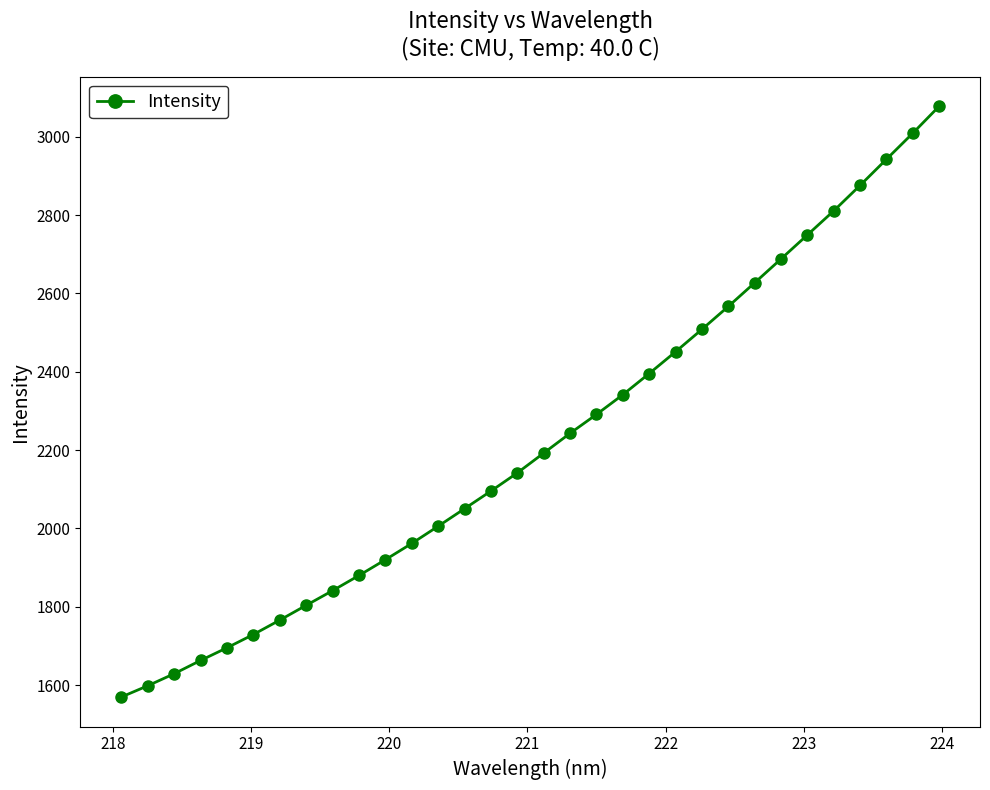

What is the difference between the maximum and minimum values?

1507.8